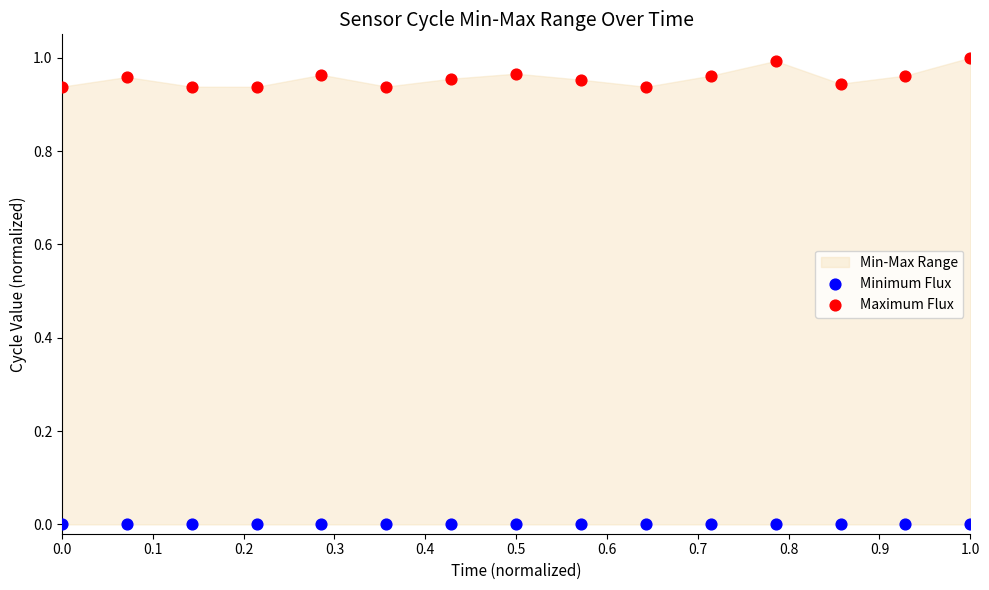

Which series contains the lowest Y value?

Minimum Flux